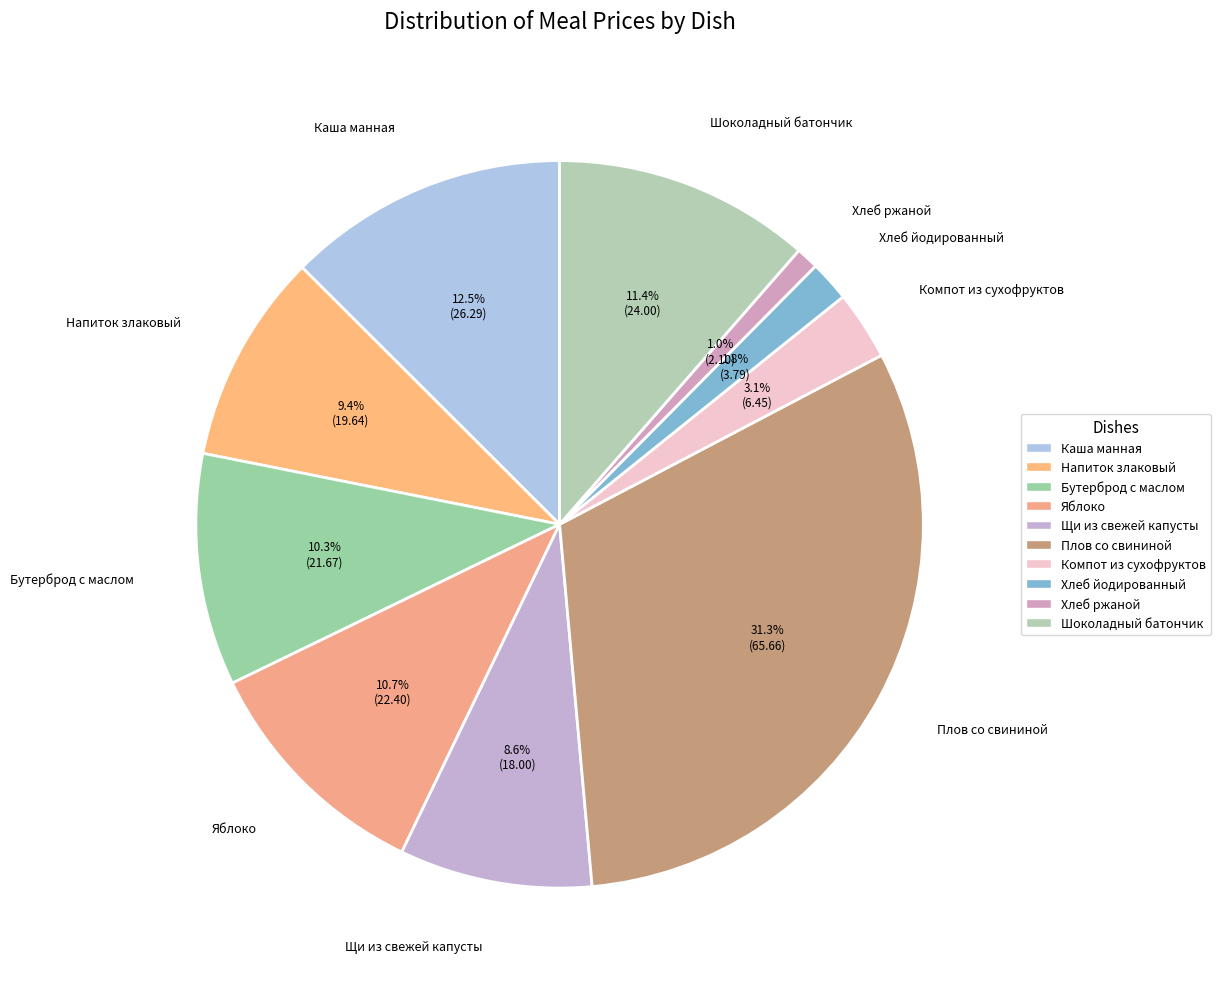

Between Хлеб ржаной and Бутерброд с маслом, which is larger?

Бутерброд с маслом